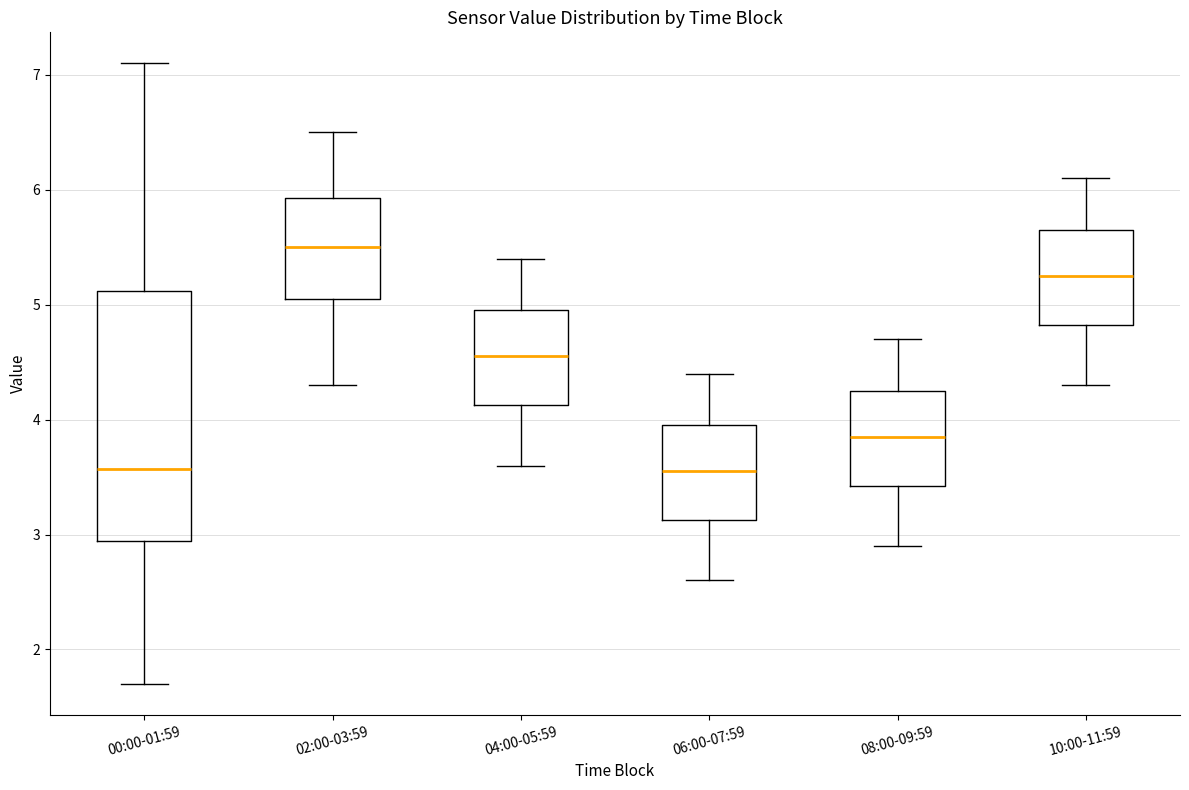

Which box's median line is the highest?

02:00-03:59